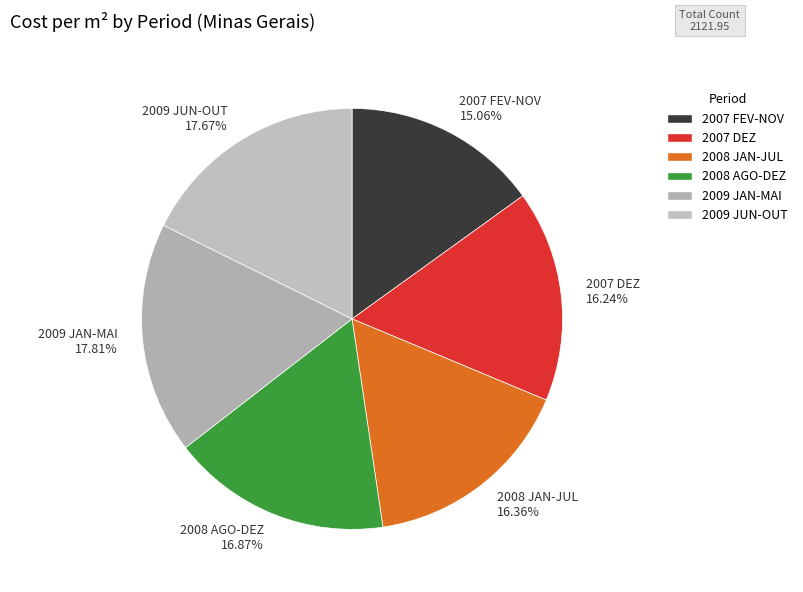

To the nearest percent, what is the average slice percentage?

17%